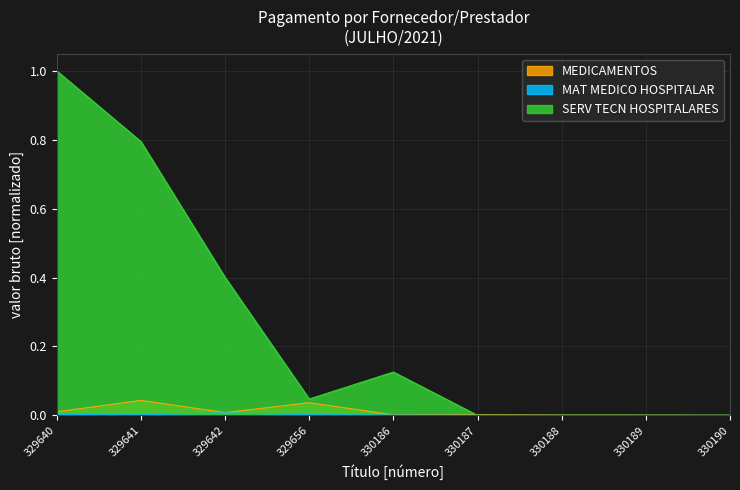

How many values in the SERV TECN HOSPITALARES series exceed 0?

5